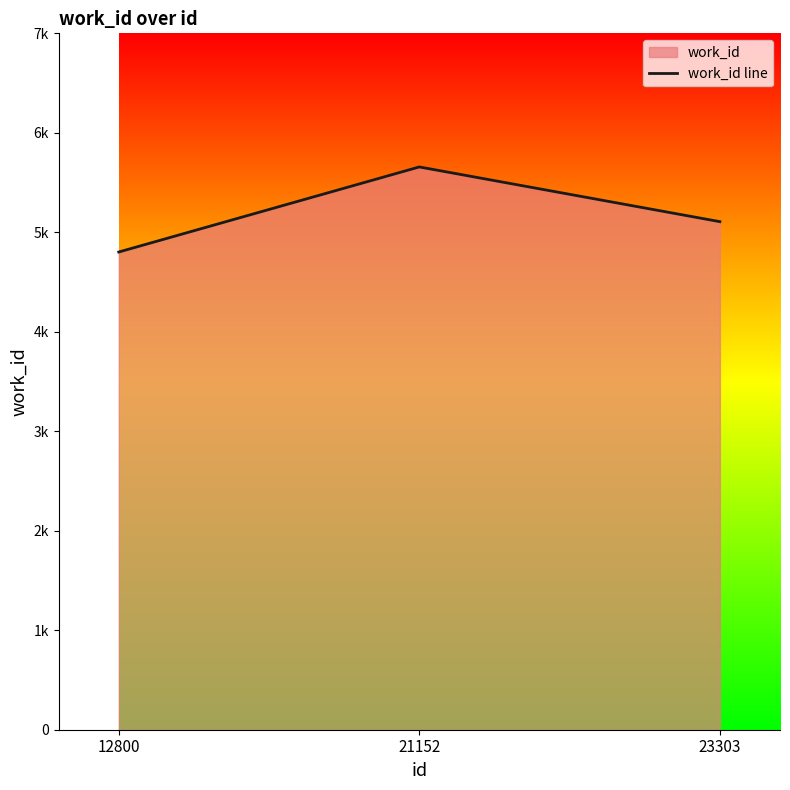

How many values are between 4802 and 5657?

3